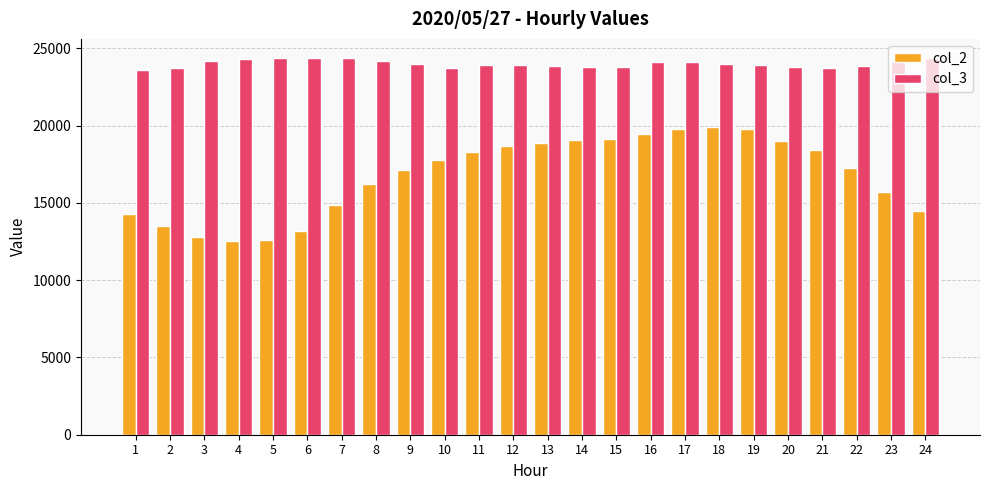

Which series has the widest spread of values?

col_2